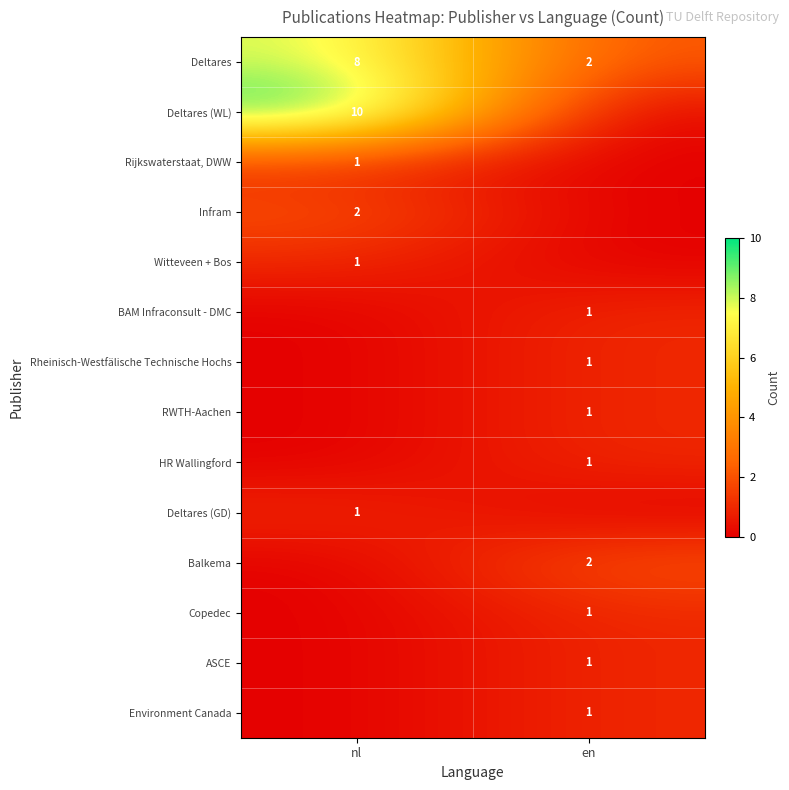

At which category is the sum across all series the highest?

nl